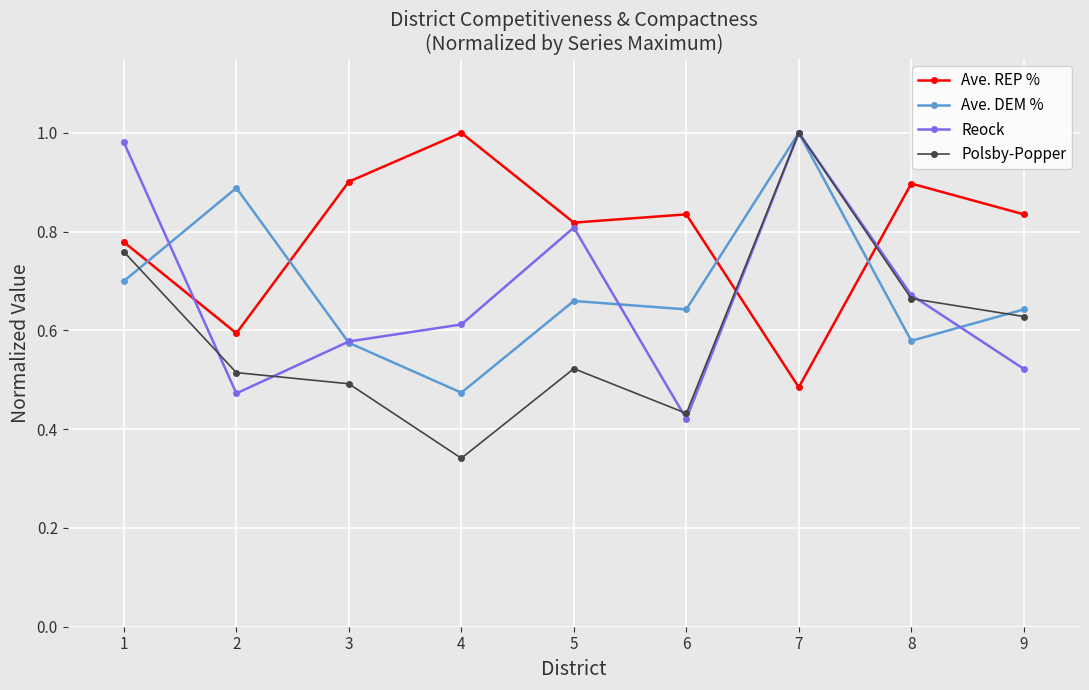

What is the sum of the Polsby-Popper values at 3 and 8?

1.2